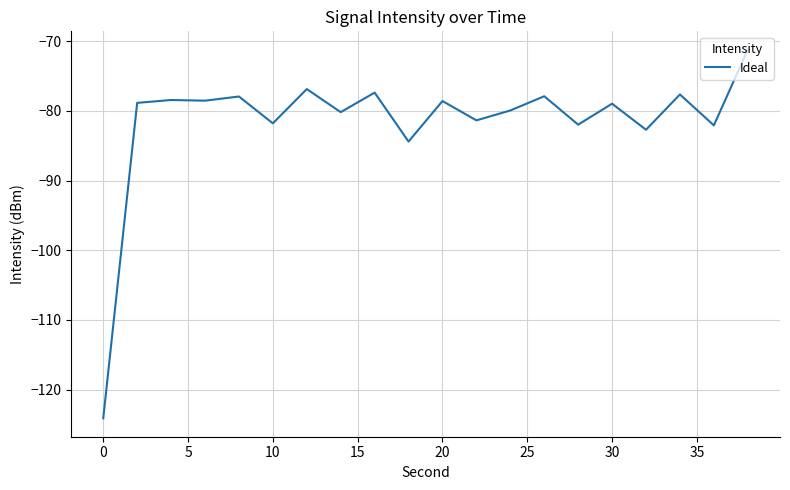

What is the difference between the maximum and second lowest values?

13.2